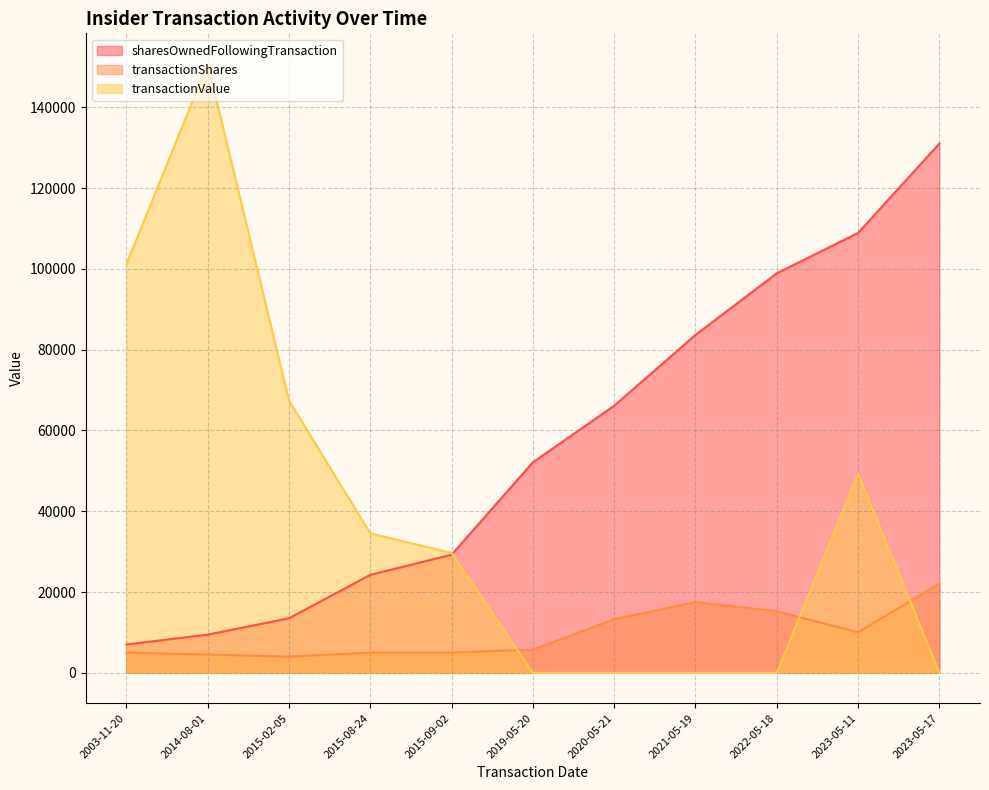

True or false: transactionShares has more than 2 points higher than both neighbors.

False